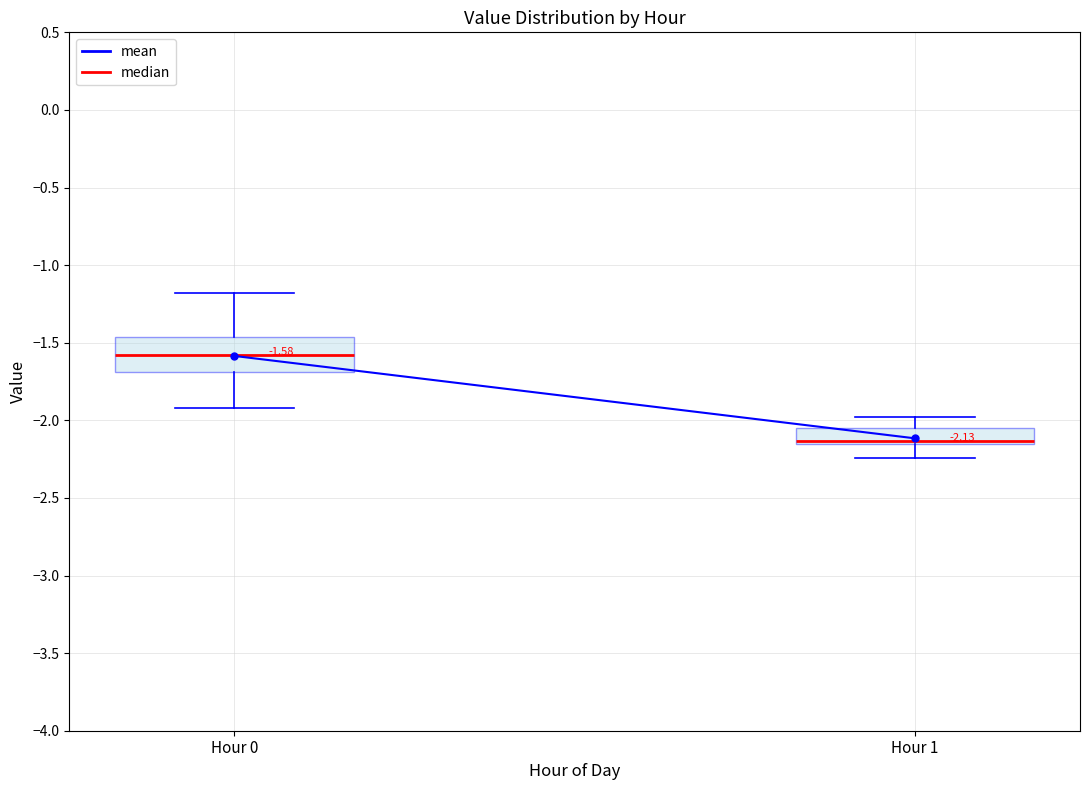

Which box is the tallest, from its lower edge to its upper edge?

Hour 0